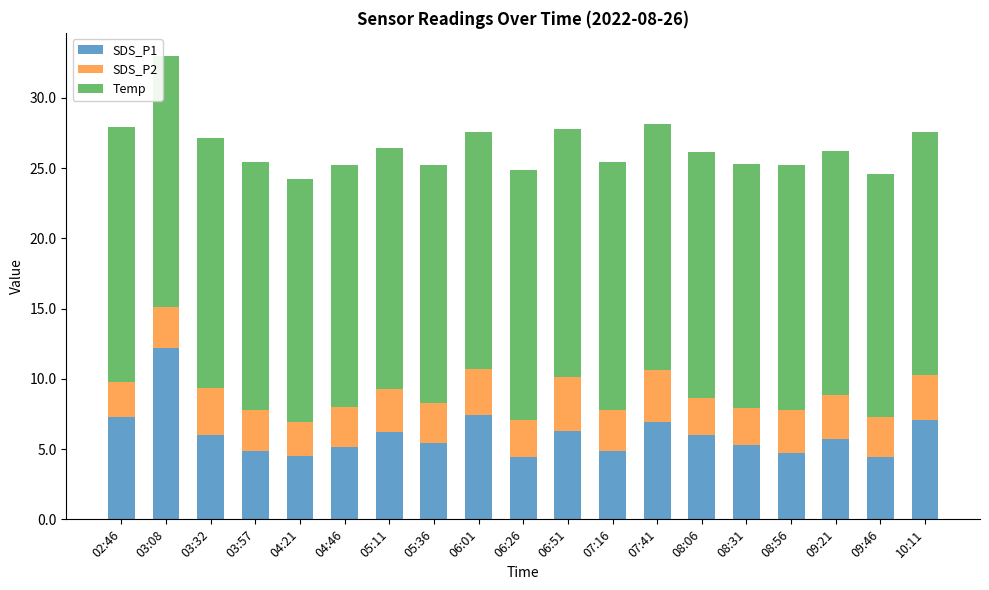

Does the chart contain any negative values?

No